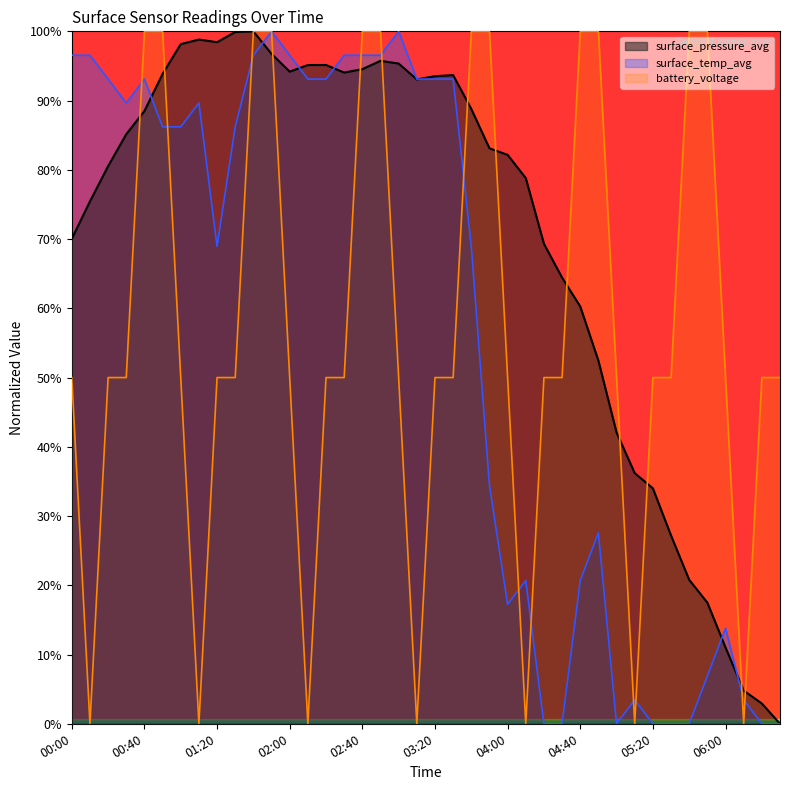

Reading left to right, extract all data points from this chart.

surface_pressure_avg: 00:00=70.0	00:10=75.4	00:20=80.5	00:30=85.1	00:40=88.5	00:50=93.8	01:00=98.2	01:10=98.8	01:20=98.4	01:30=99.9	01:40=100.0	01:50=96.7	02:00=94.2	02:10=95.1	02:20=95.1	02:30=94.0	02:40=94.5	02:50=95.7	03:00=95.3	03:10=93.1	03:20=93.5	03:30=93.7	03:40=88.8	03:50=83.1	04:00=82.2	04:10=78.8	04:20=69.3	04:30=64.4	04:40=60.3	04:50=52.4	05:00=42.1	05:10=36.2	05:20=34.0	05:30=27.2	05:40=20.8	05:50=17.5	06:00=11.0	06:10=4.8	06:20=2.9	06:30=0.0
surface_temp_avg: 00:00=96.6	00:10=96.6	00:20=93.1	00:30=89.7	00:40=93.1	00:50=86.2	01:00=86.2	01:10=89.7	01:20=69.0	01:30=86.2	01:40=96.6	01:50=100.0	02:00=96.6	02:10=93.1	02:20=93.1	02:30=96.6	02:40=96.6	02:50=96.6	03:00=100.0	03:10=93.1	03:20=93.1	03:30=93.1	03:40=69.0	03:50=34.5	04:00=17.2	04:10=20.7	04:20=0.0	04:30=0.0	04:40=20.7	04:50=27.6	05:00=0.0	05:10=3.4	05:20=0.0	05:30=0.0	05:40=0.0	05:50=6.9	06:00=13.8	06:10=3.4	06:20=0.0	06:30=0.0
battery_voltage: 00:00=50.0	00:10=0.0	00:20=50.0	00:30=50.0	00:40=100.0	00:50=100.0	01:00=50.0	01:10=0.0	01:20=50.0	01:30=50.0	01:40=100.0	01:50=100.0	02:00=50.0	02:10=0.0	02:20=50.0	02:30=50.0	02:40=100.0	02:50=100.0	03:00=50.0	03:10=0.0	03:20=50.0	03:30=50.0	03:40=100.0	03:50=100.0	04:00=50.0	04:10=0.0	04:20=50.0	04:30=50.0	04:40=100.0	04:50=100.0	05:00=50.0	05:10=0.0	05:20=50.0	05:30=50.0	05:40=100.0	05:50=100.0	06:00=50.0	06:10=0.0	06:20=50.0	06:30=50.0